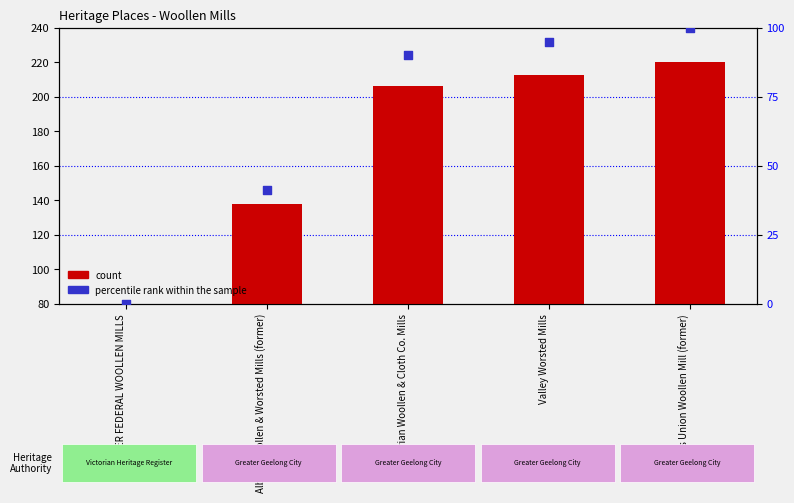

At how many categories does at least one series exceed 123?

4